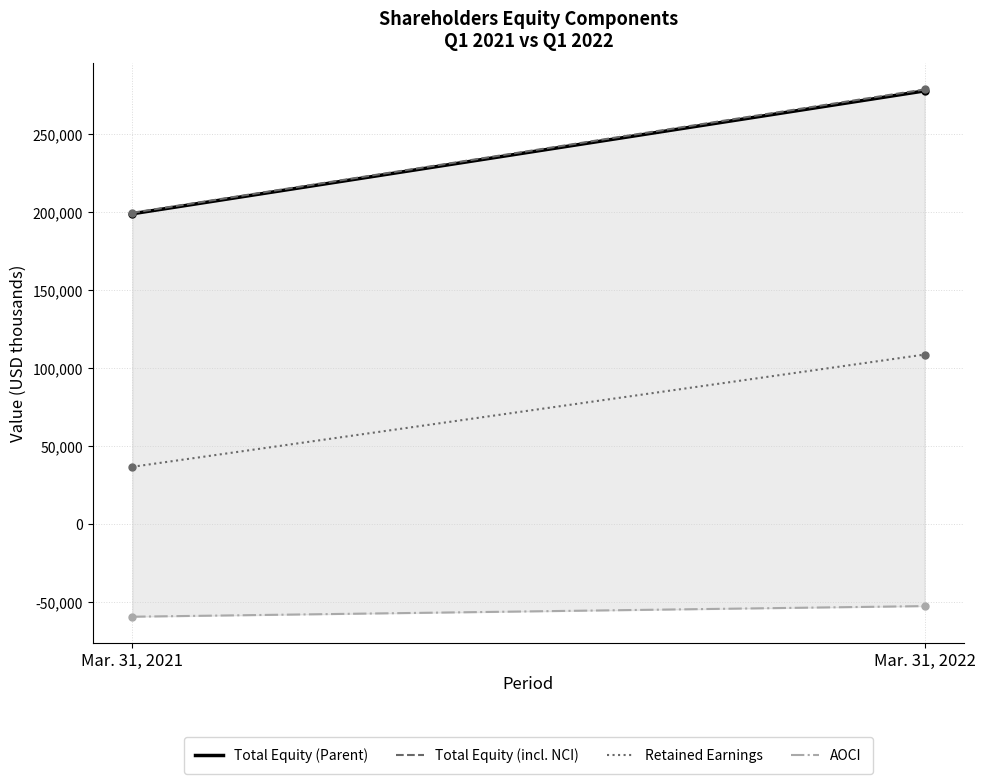

The value of AOCI at Mar. 31, 2021 is -59305. True or false?

True